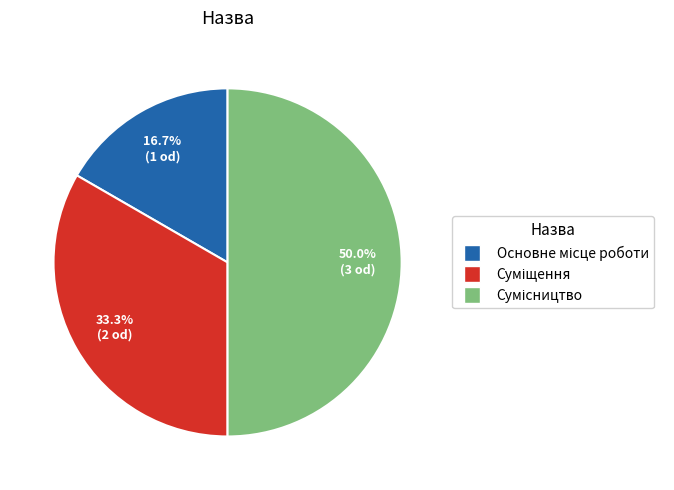

To the nearest percent, what is the average slice percentage?

33%